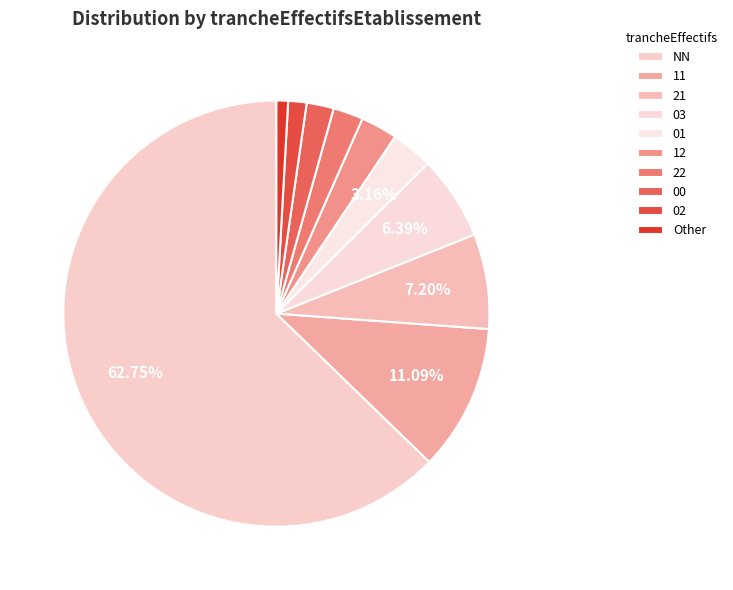

What percentage is the 02 slice, to the nearest percent?

1%